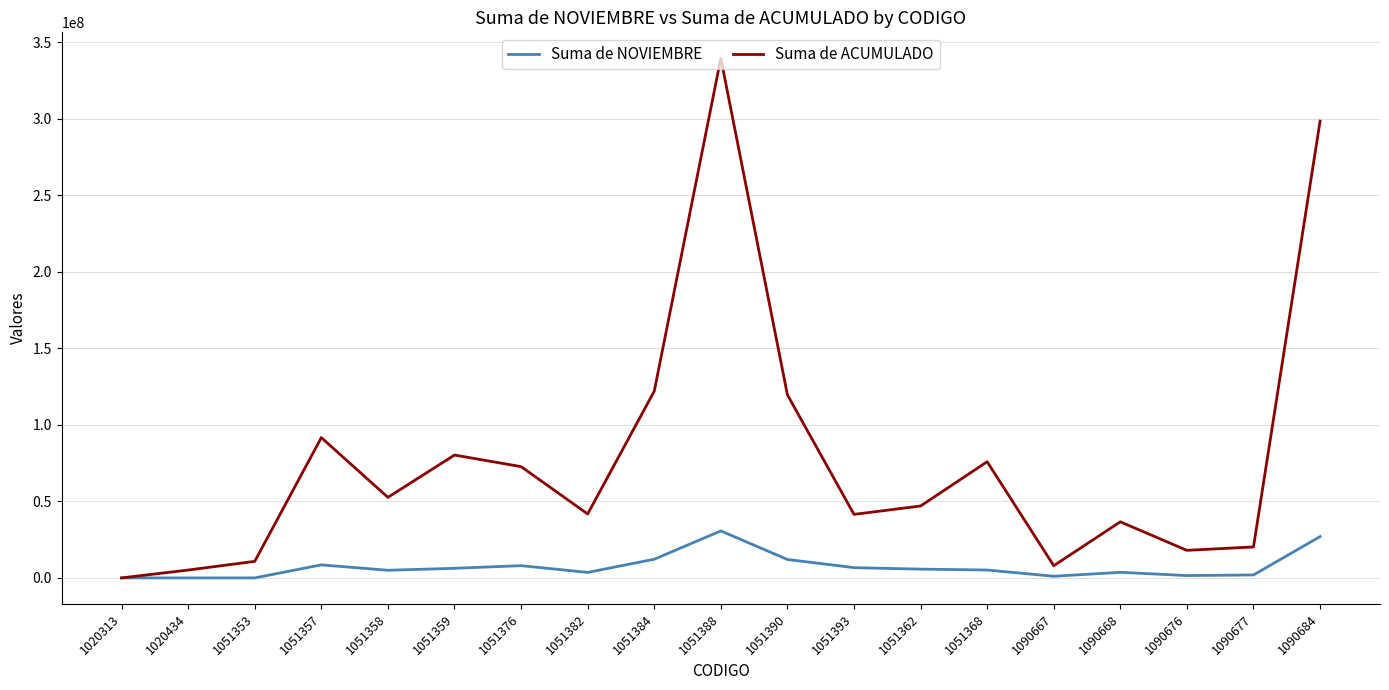

List the series in order of their overall mean, lowest first.

Suma de NOVIEMBRE, Suma de ACUMULADO